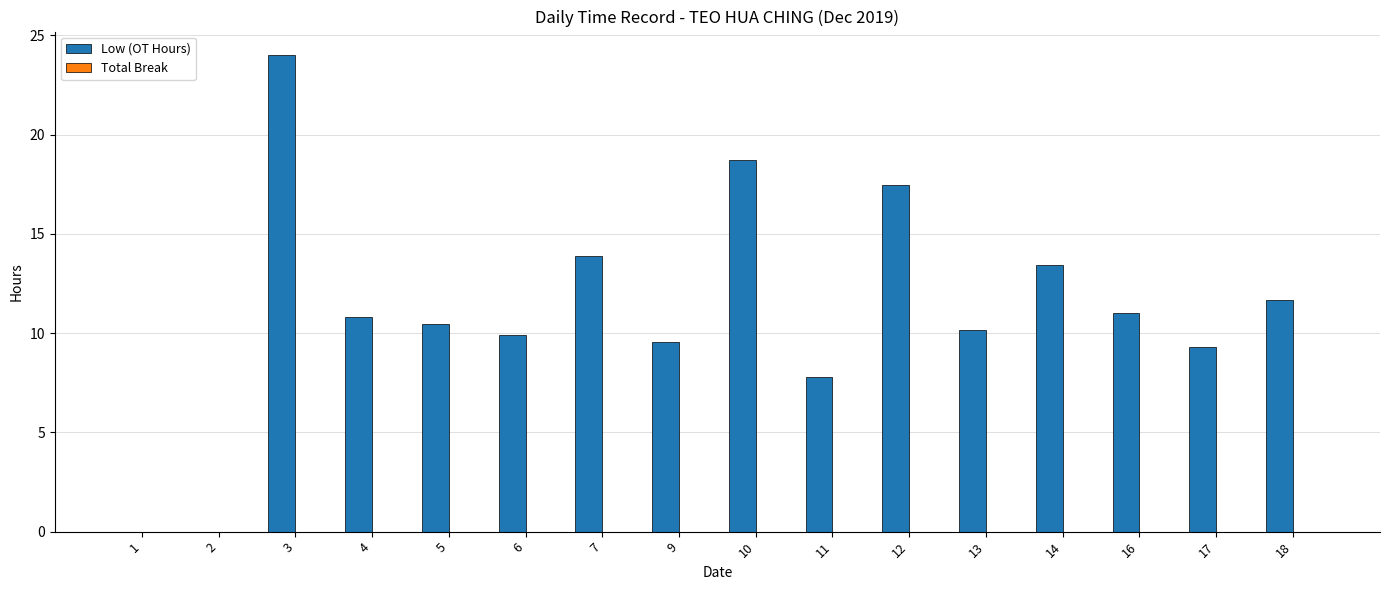

Which category has the highest value across all series?

3